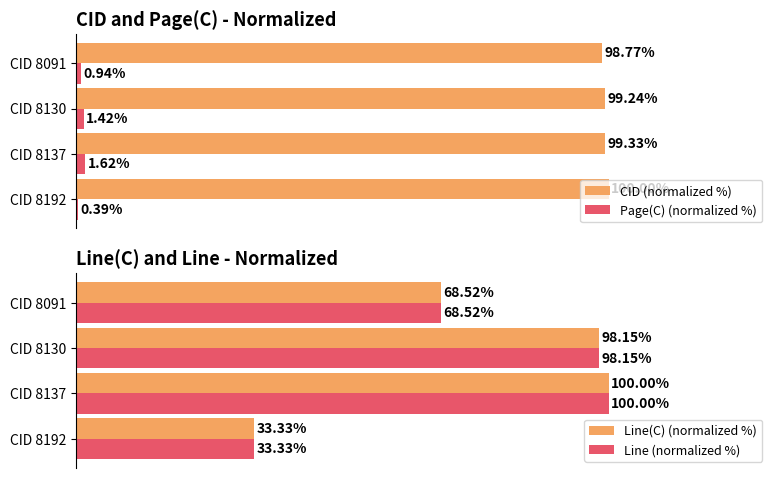

What is the value of the Line (normalized %) bar at the 3rd from the left?

98.1